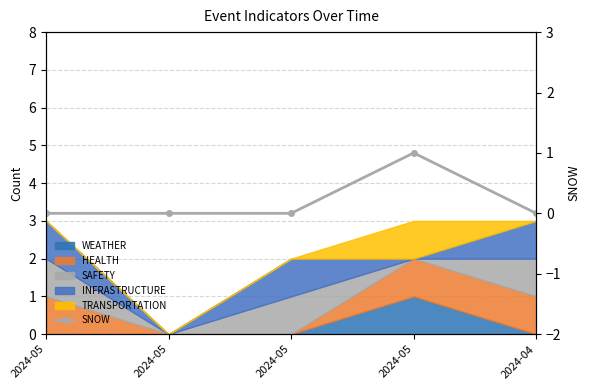

List the labels in order of value, smallest first.

2024-05, 2024-05, 2024-05, 2024-04, 2024-05